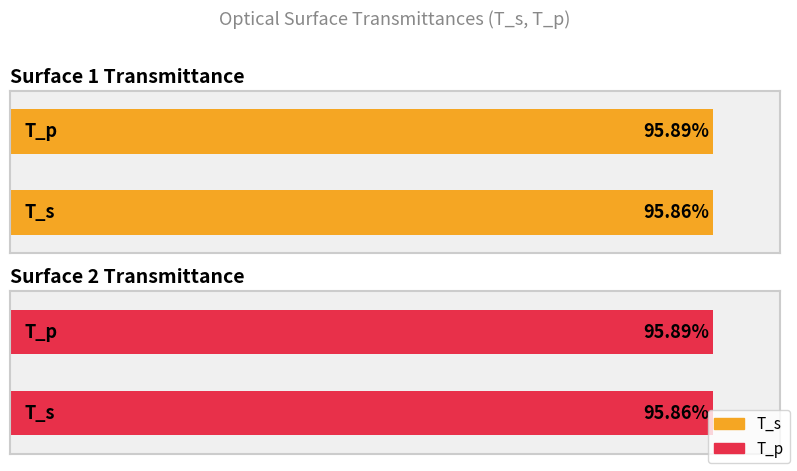

True or false: Surface 1 has a value of 1.6 at T_p.

False